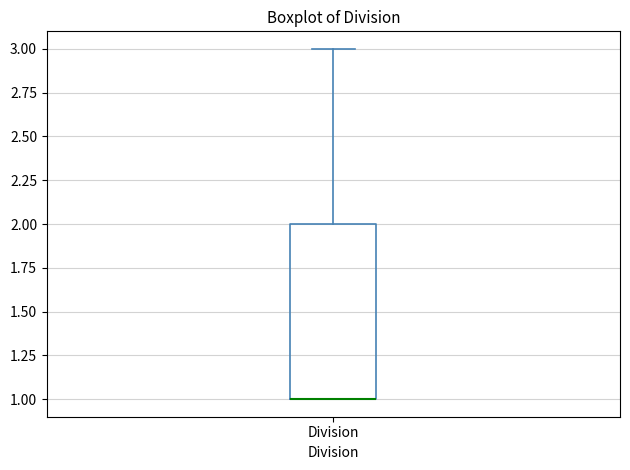

Transcribe this box plot: give where the median line is, the range the box spans, and where the two whiskers end, as read against the y-axis. The values are not printed on the chart, so give them approximately, as read against the axis.

median 1 (drawn on the box's lower edge), box 1 to 2, whiskers 1 to 3